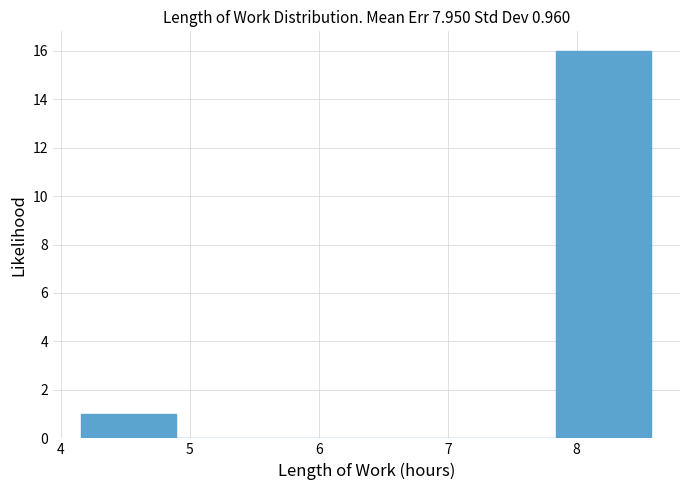

Over which range of the x-axis is the bar tallest?

7.8 to 8.6